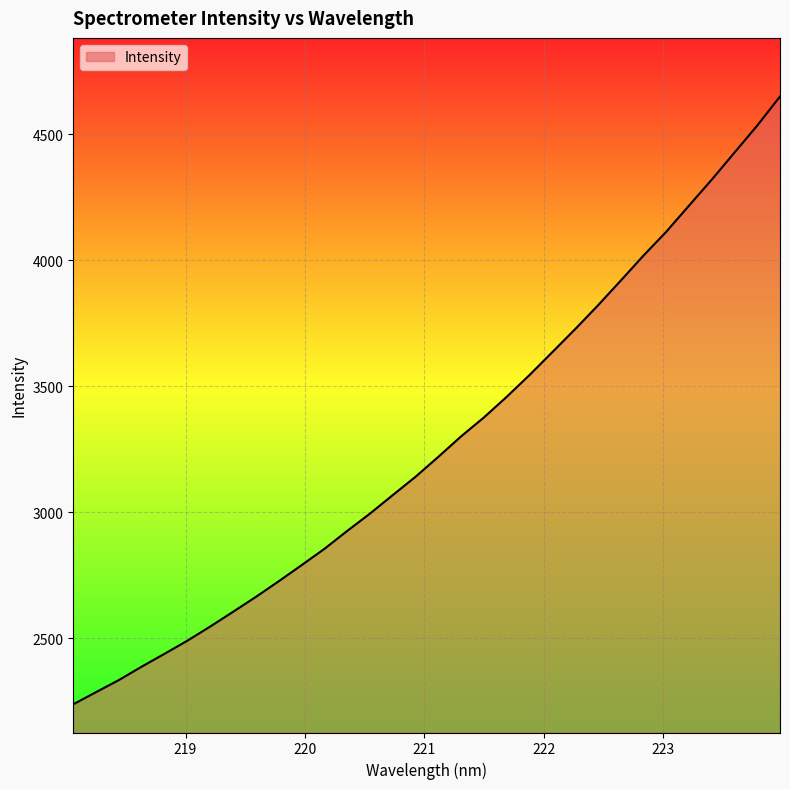

What is the average value?

3274.4